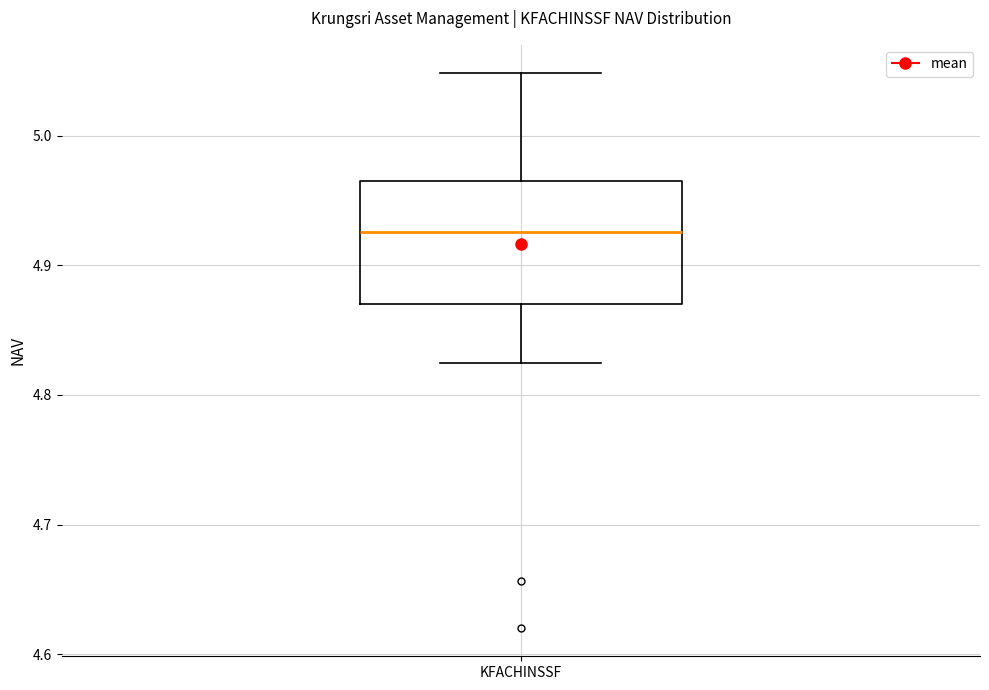

Where does the median line of the box for KFACHINSSF sit on the y-axis? The values are not printed on the chart, so give them approximately, as read against the axis.

4.93